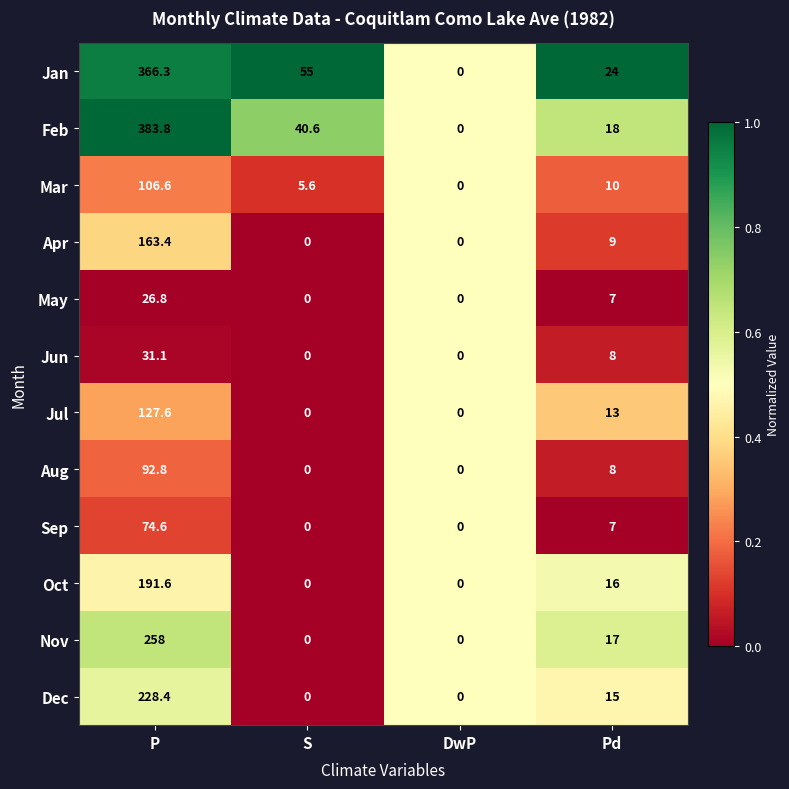

How many distinct data groups are displayed?

12